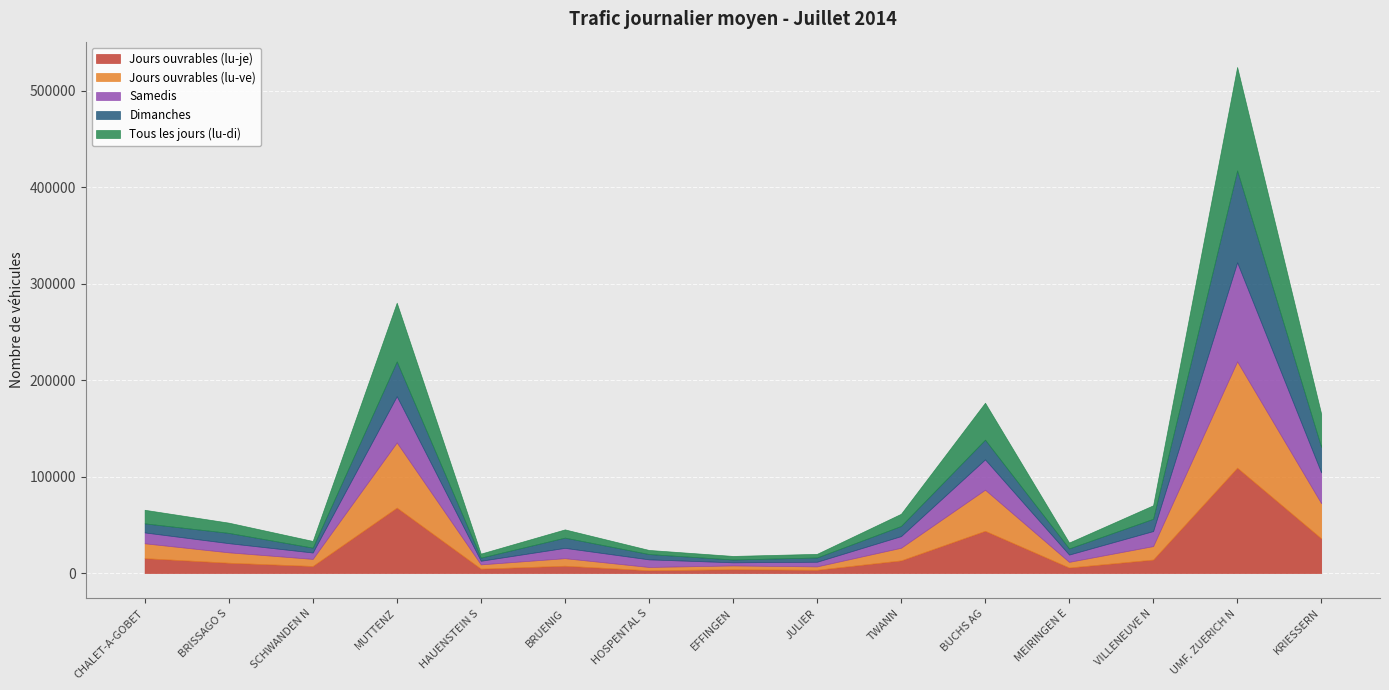

Which series changed the most between EFFINGEN and BUCHS AG?

Jours ouvrables (lu-je)